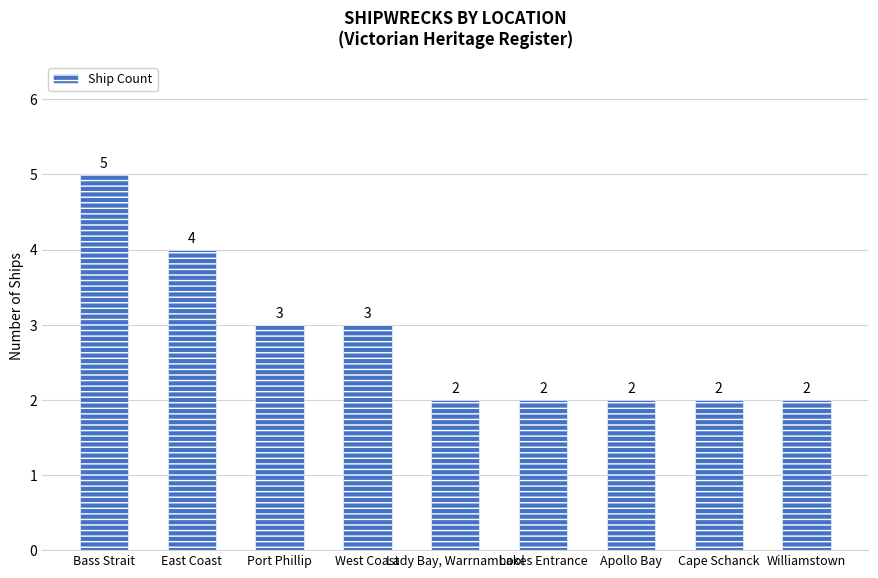

The value at Apollo Bay is 3. True or false?

False